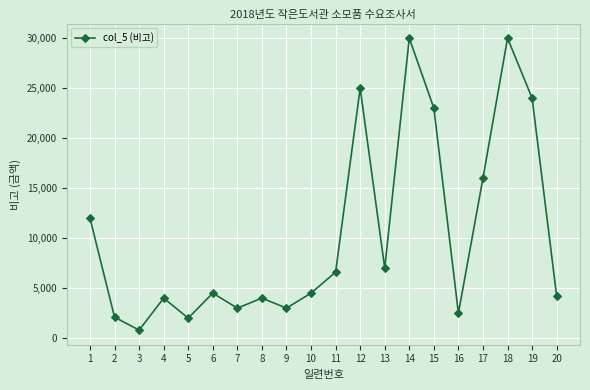

What is the smallest value displayed?

800